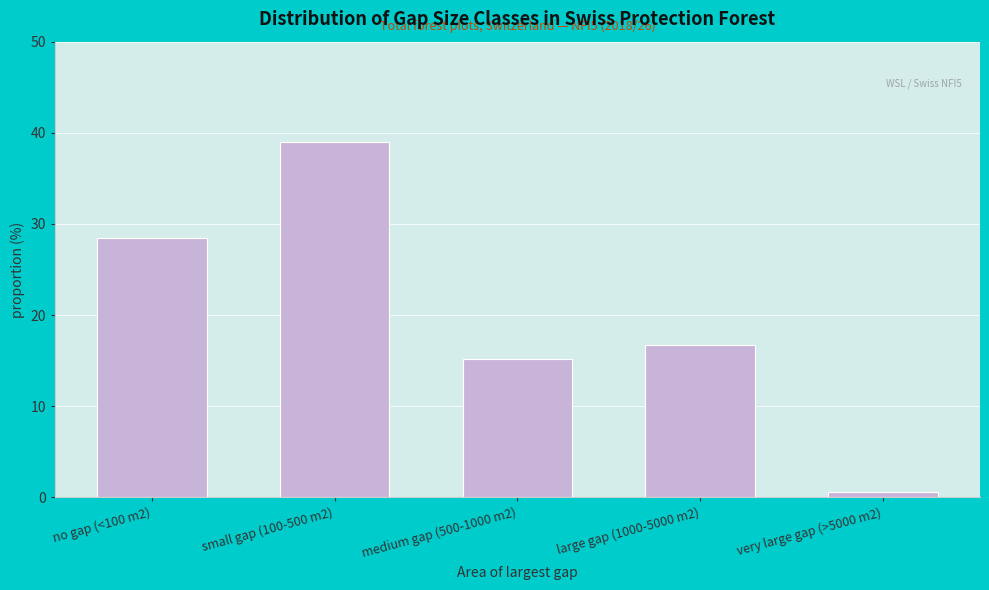

Reading left to right, what are all the values shown in this chart?

28.5	39.0	15.2	16.7	0.6